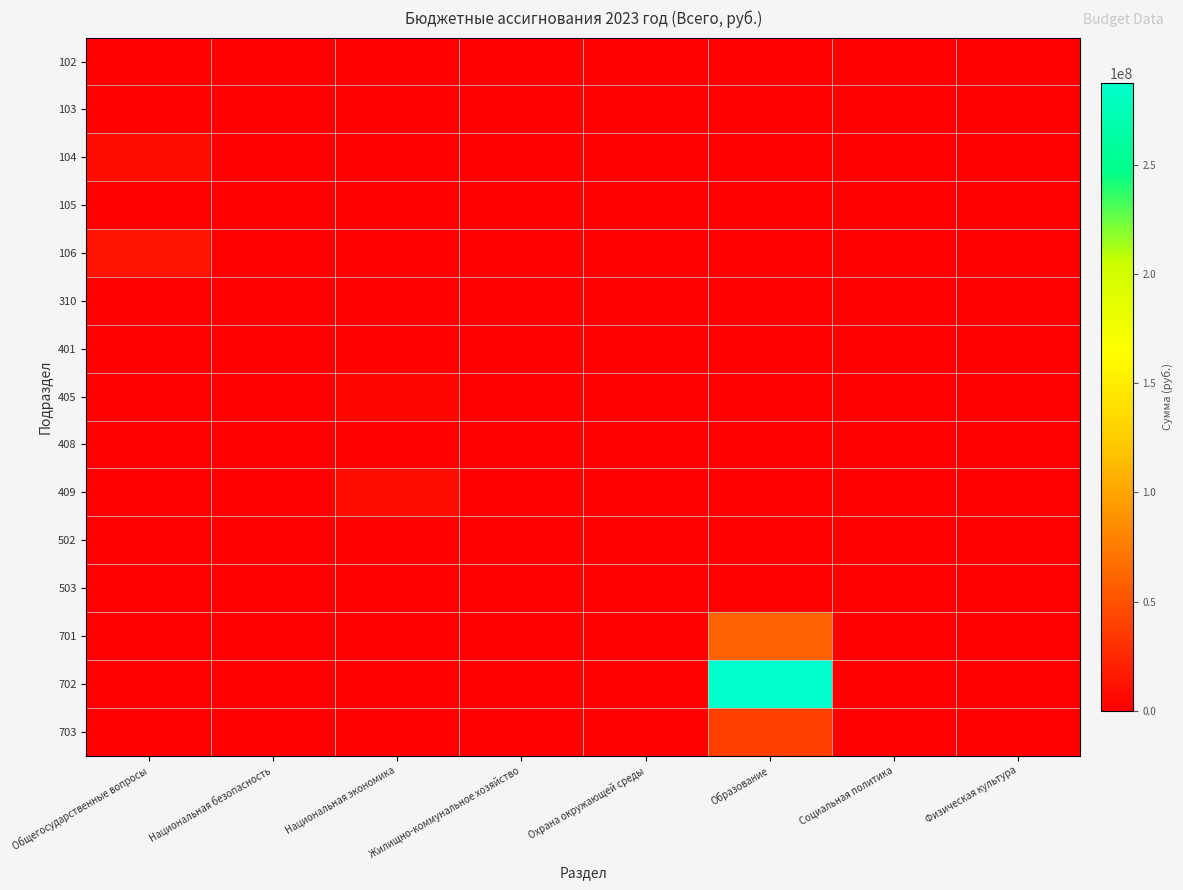

At which category is the sum across all series the highest?

Образование